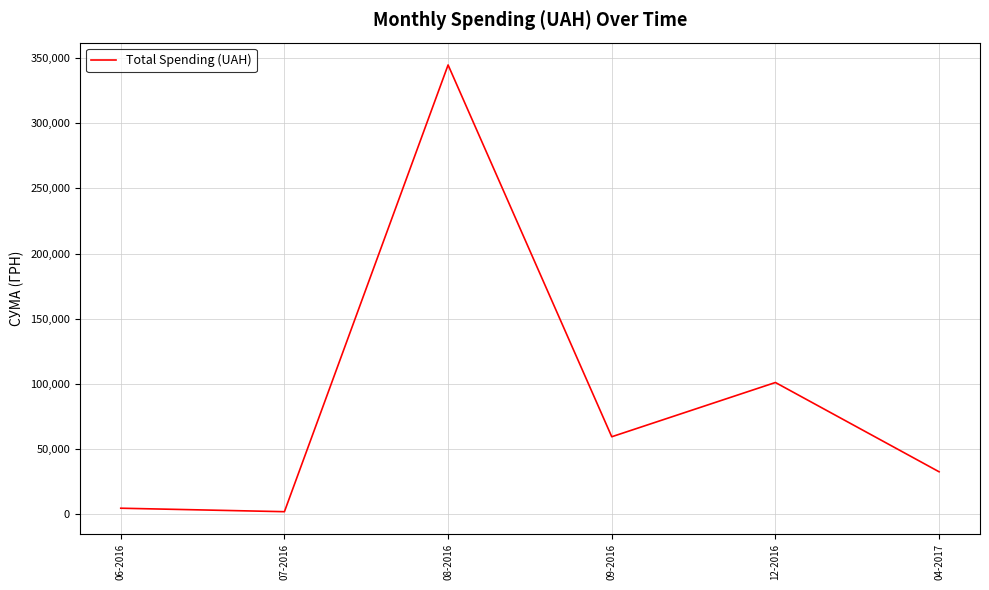

What is the change in value from 08-2016 to 04-2017?

-312251.9